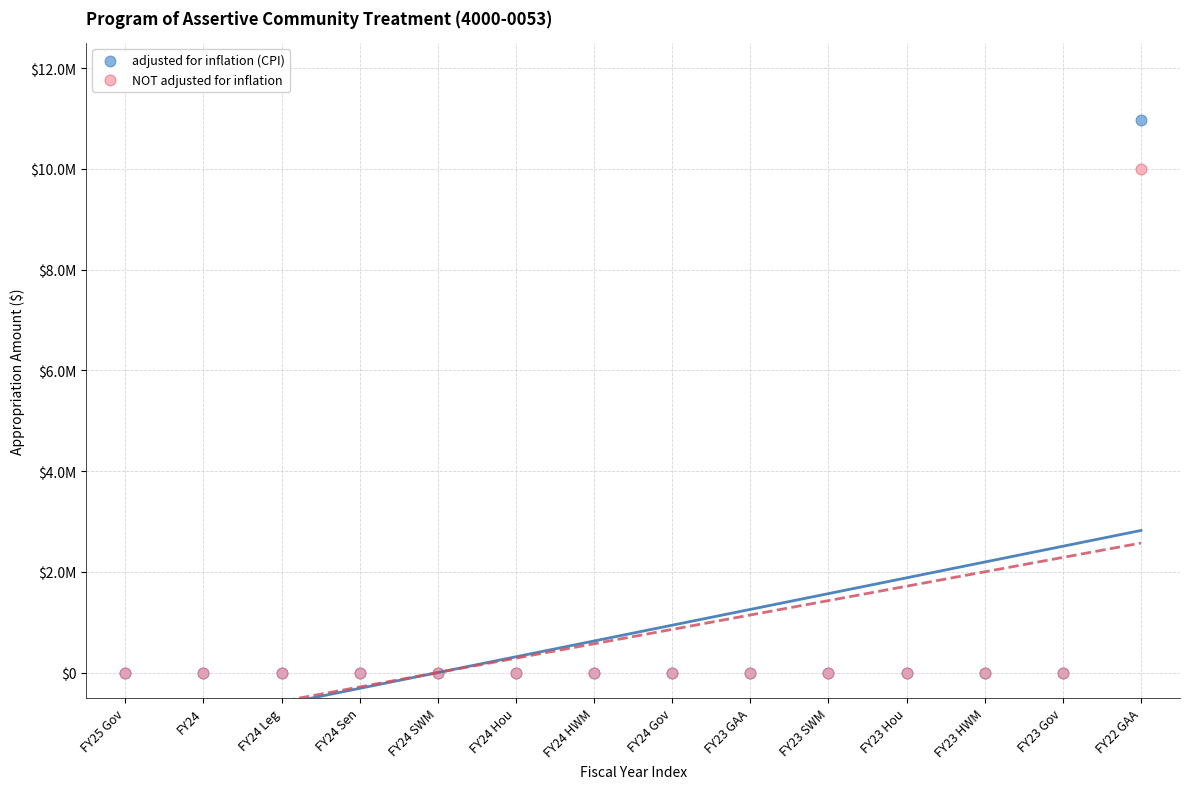

Which series contains the highest Y value?

adjusted for inflation (CPI)